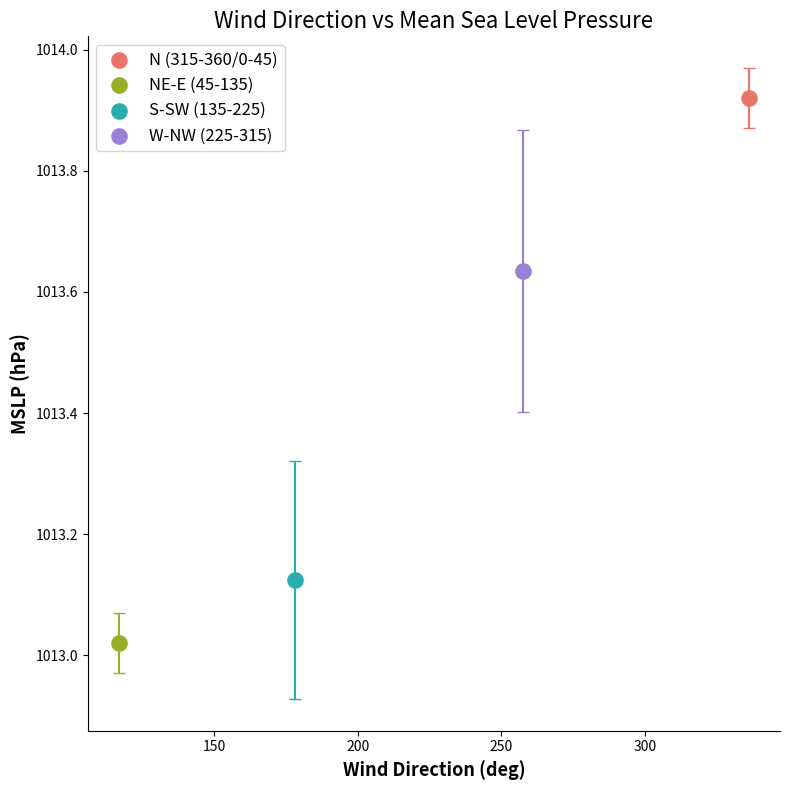

Which series reaches the minimum Y coordinate?

NE-E (45-135)